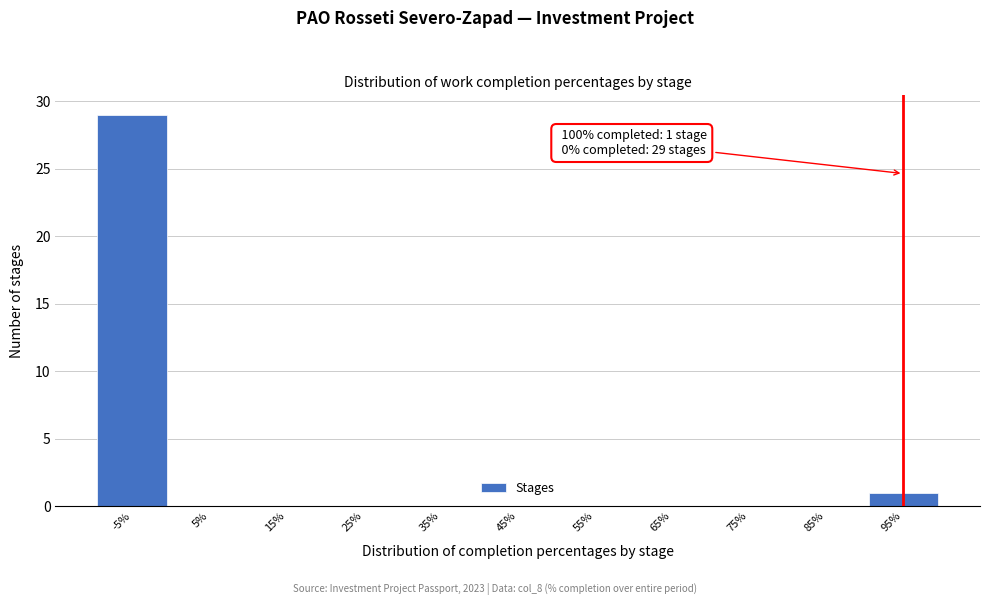

Reading left to right, list all the values displayed in this chart.

-5%=29	5%=0	15%=0	25%=0	35%=0	45%=0	55%=0	65%=0	75%=0	85%=0	95%=1